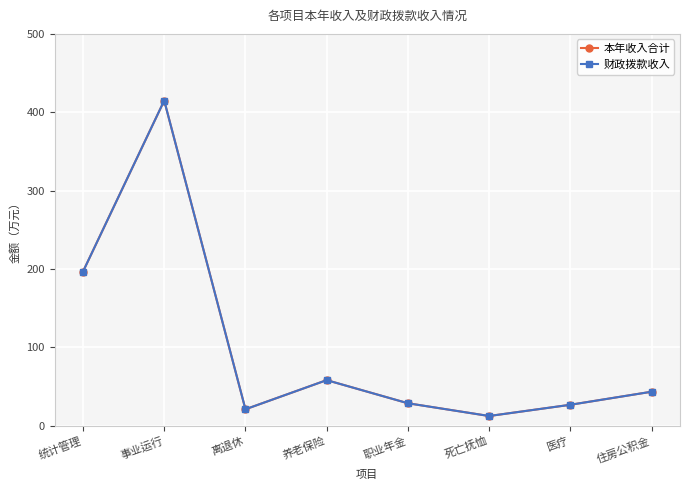

List the series in order of their peak value, highest first.

本年收入合计, 财政拨款收入